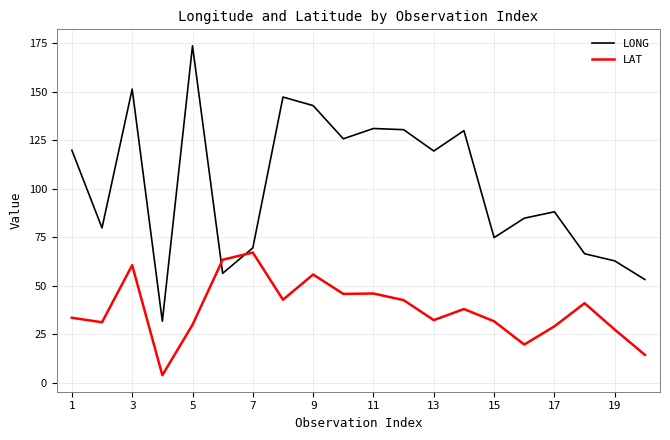

Which series has the widest spread of values?

LONG